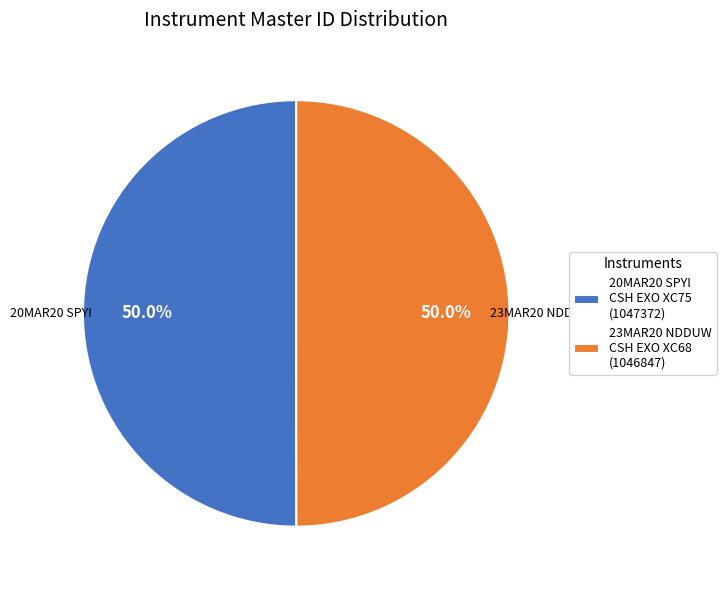

What is the ratio of the value at 23MAR20 NDDUW CSH EXO XC68 (1046847) to the value at 20MAR20 SPYI CSH EXO XC75 (1047372)?

1.0